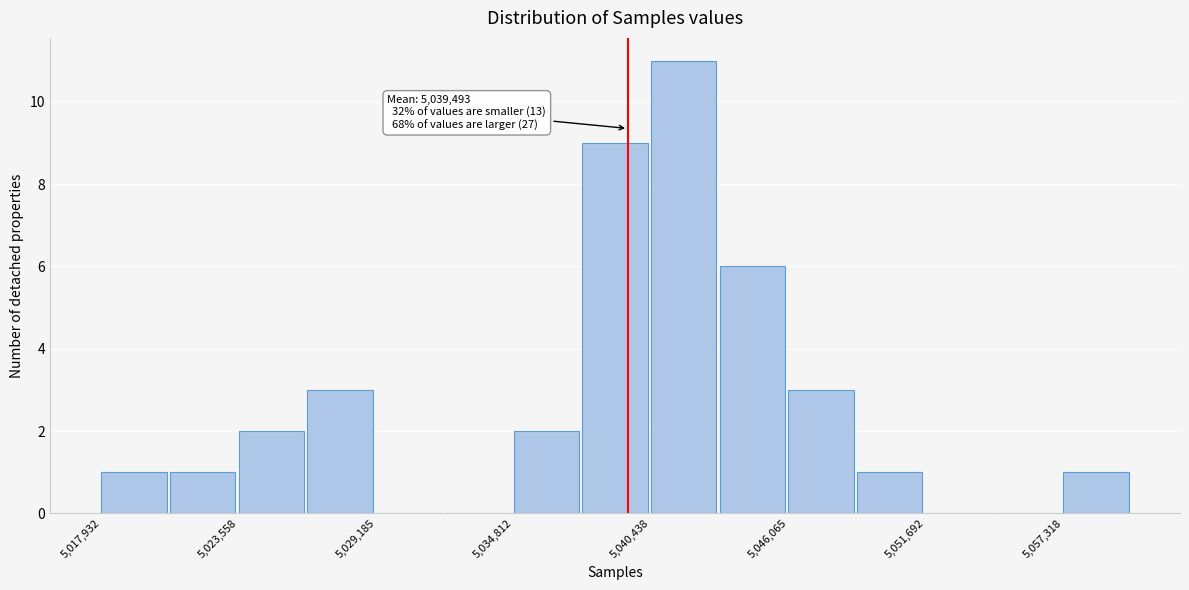

Read against the x-axis, roughly where is the centre of the tallest bar?

5042000